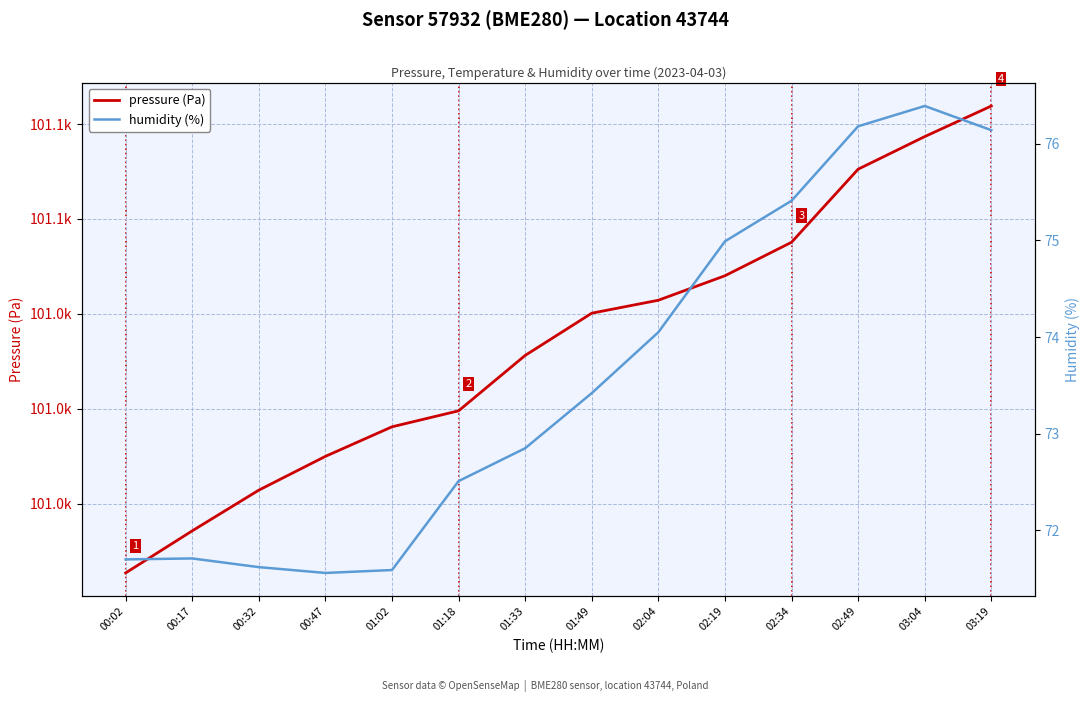

Rank the series by their average value, from highest to lowest.

pressure (Pa), humidity (%)